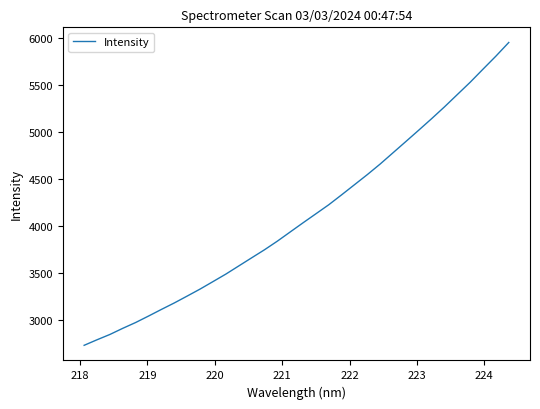

What is the maximum value shown in the chart?

5957.5